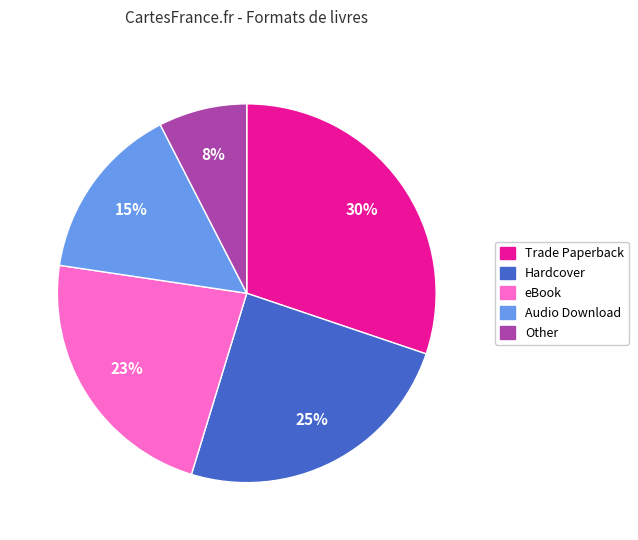

How many segments does this pie chart have?

5